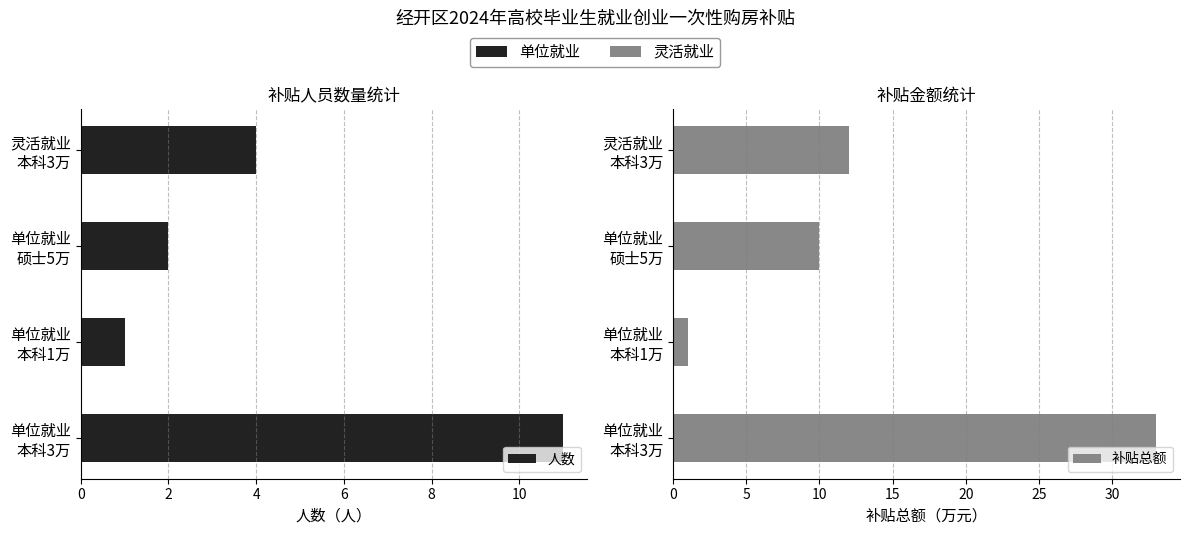

What is the highest value of the 补贴总额 series?

33